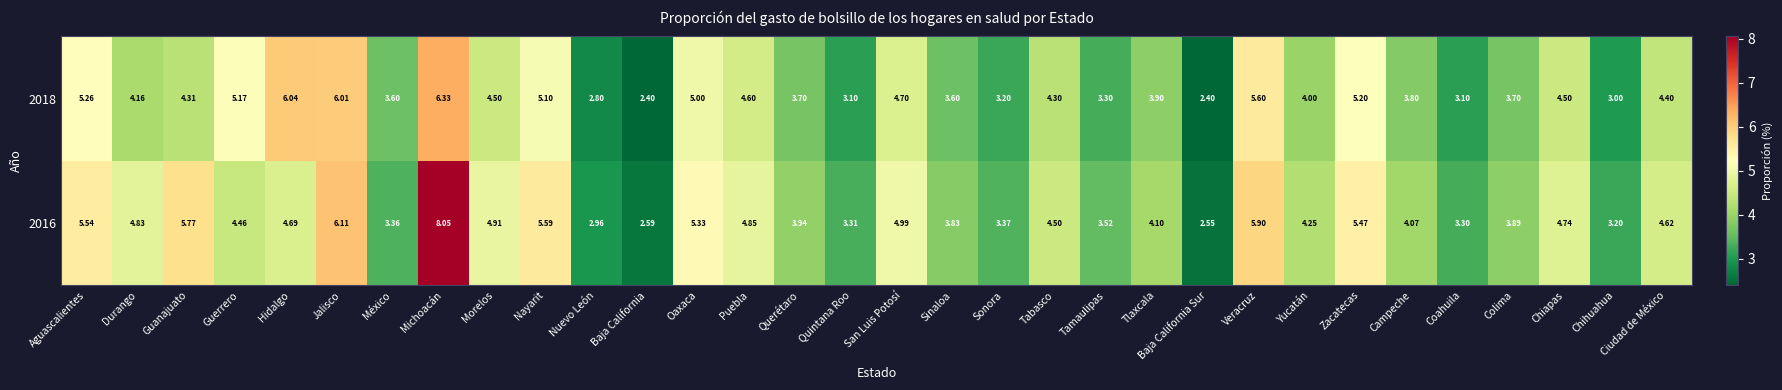

Rank the series by their average value, from highest to lowest.

2016, 2018